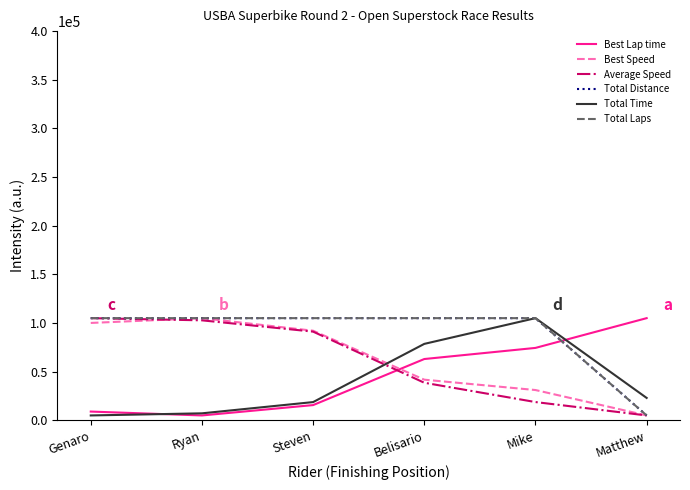

What is the total value across all series at Steven?

427589.4